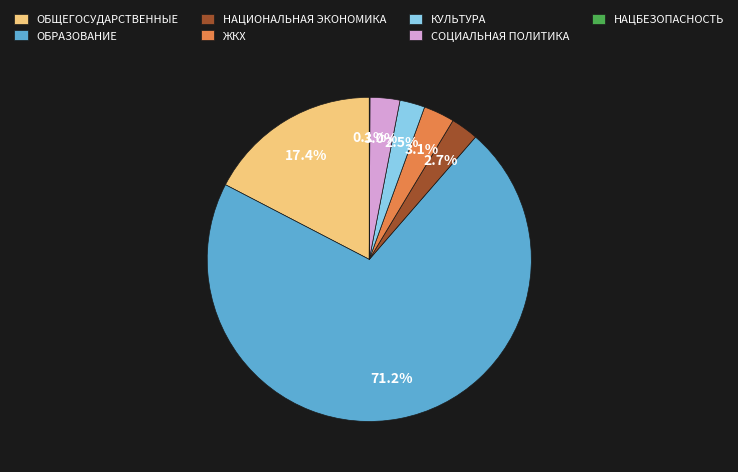

Which slice is the largest?

ОБРАЗОВАНИЕ